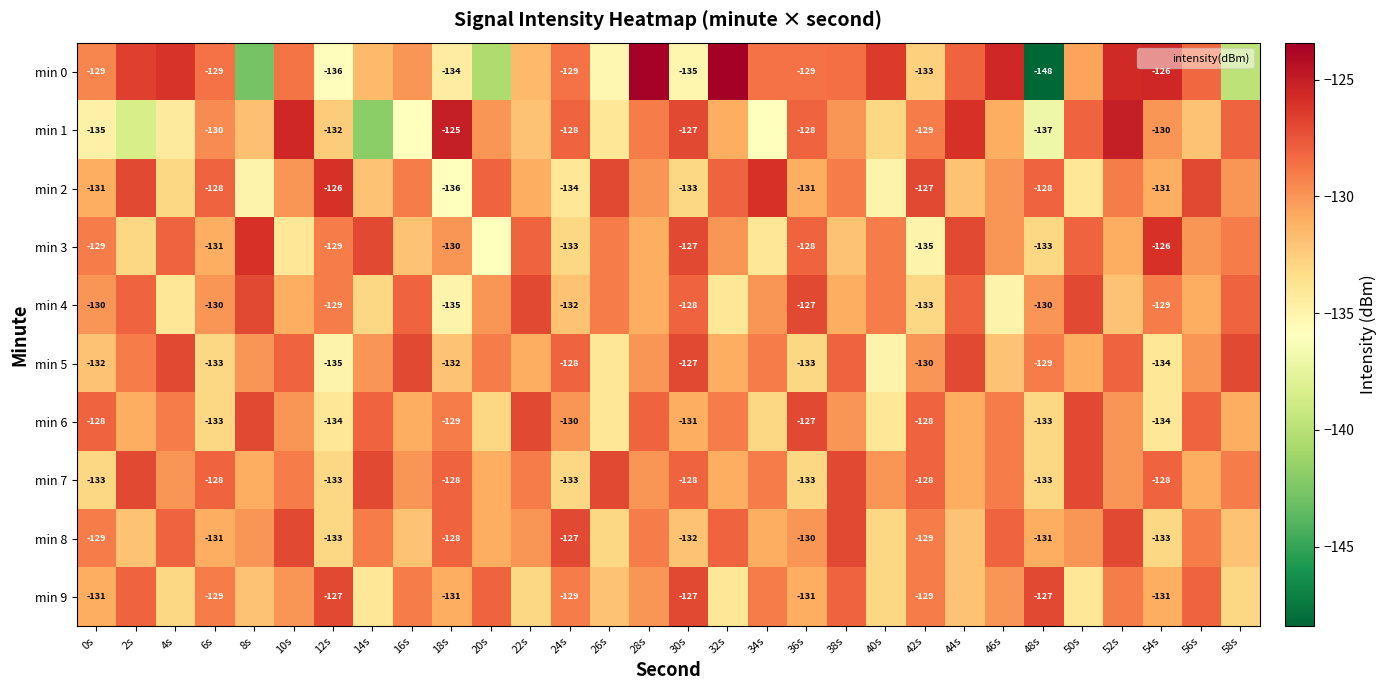

Between 30s and 50s, which is larger?

50s